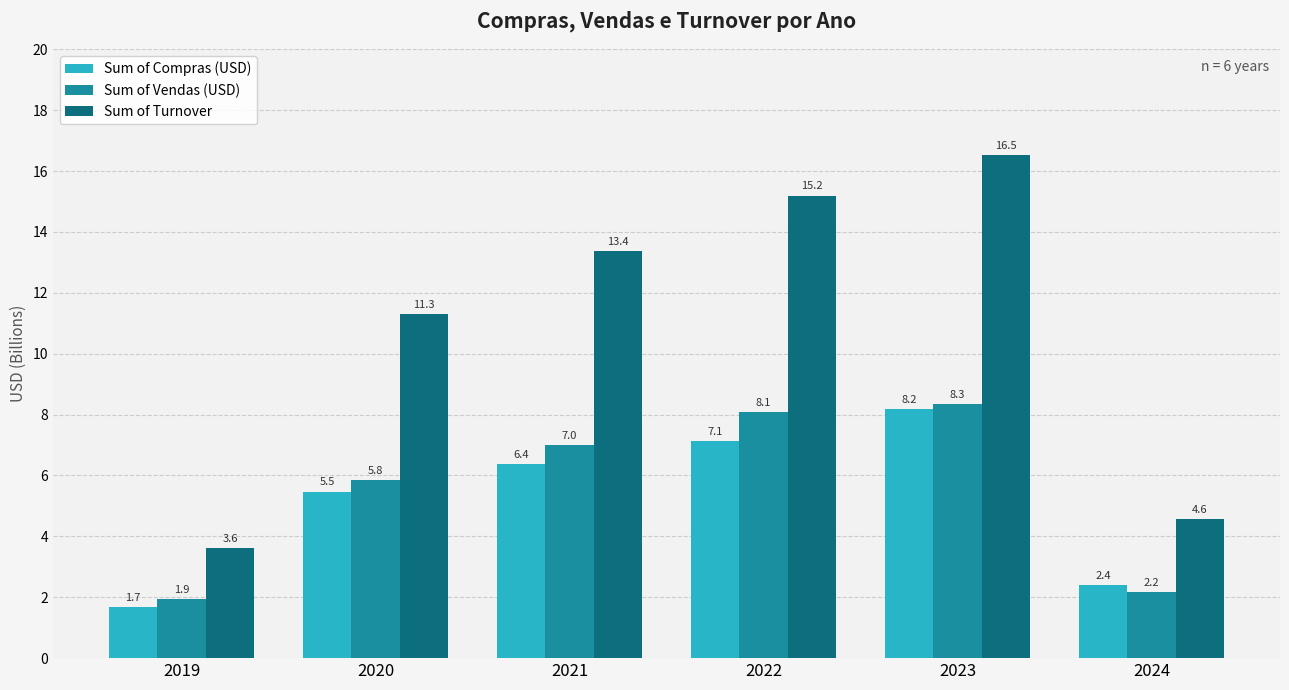

The value of Sum of Turnover at 2022 is 15.2. True or false?

True